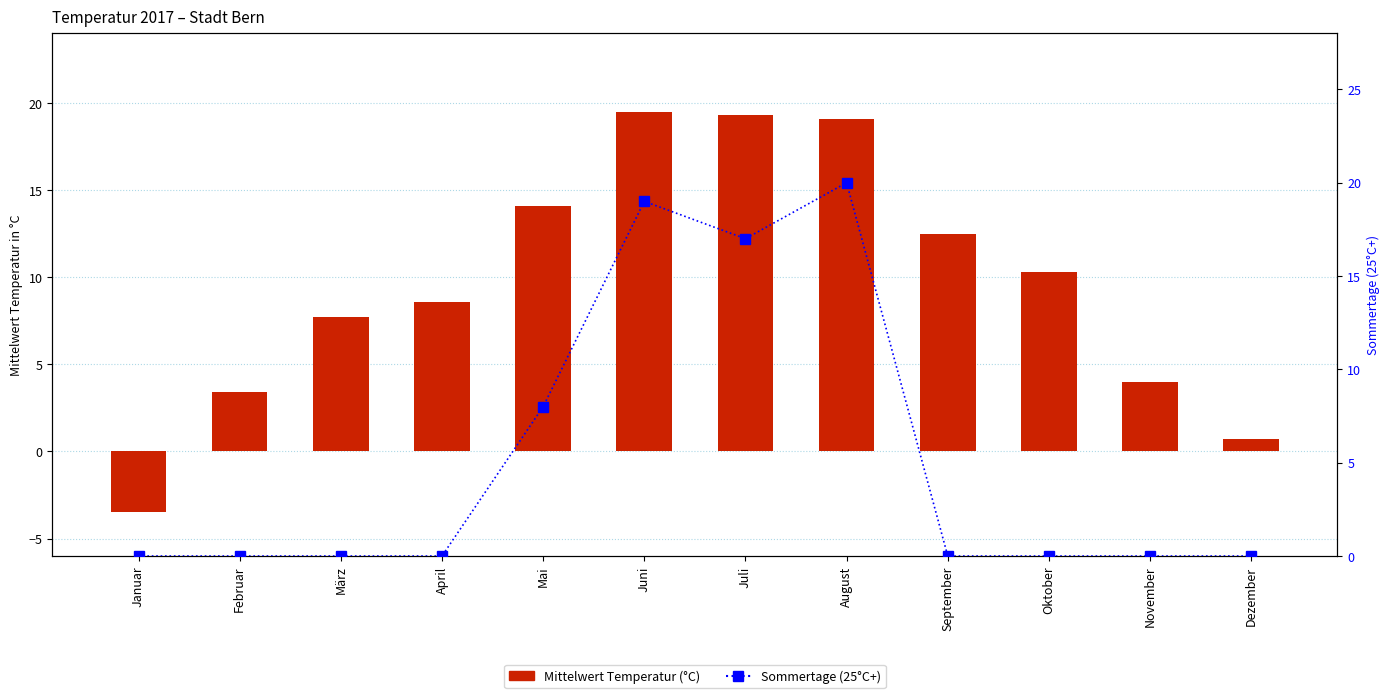

At which category is the sum across all series the highest?

August